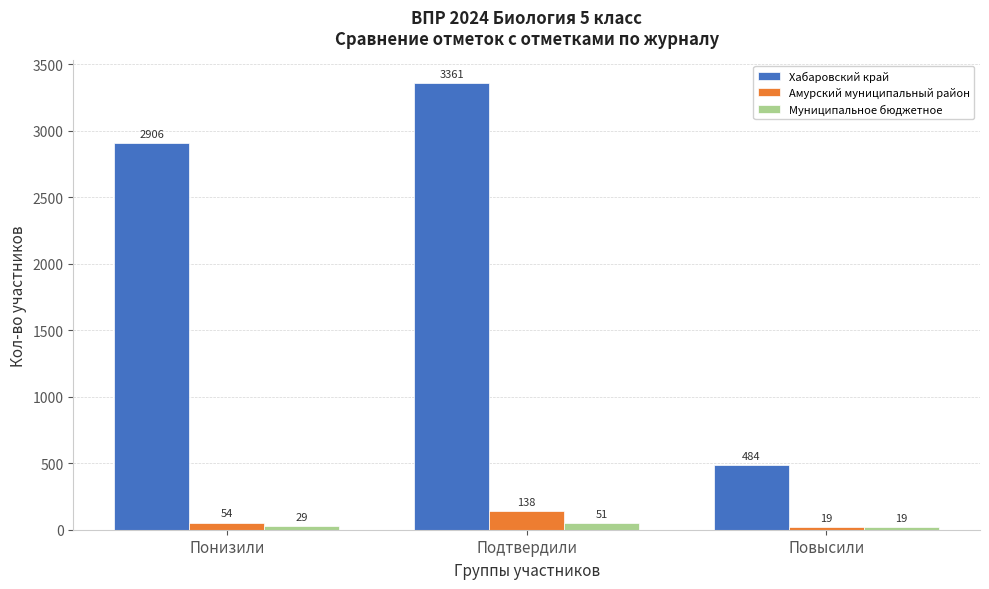

Reading left to right, extract all data points from this chart.

Хабаровский край: Понизили=2906	Подтвердили=3361	Повысили=484
Амурский муниципальный район: Понизили=54	Подтвердили=138	Повысили=19
Муниципальное бюджетное: Понизили=29	Подтвердили=51	Повысили=19